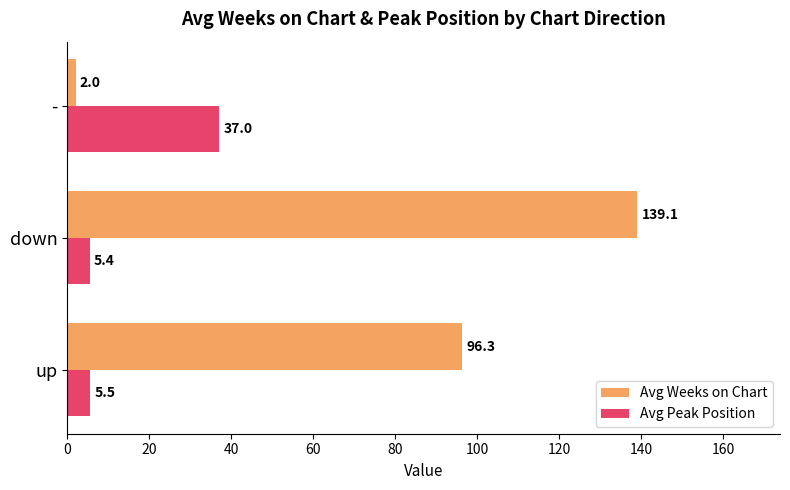

List the labels in order of Avg Weeks on Chart value, smallest first.

-, up, down